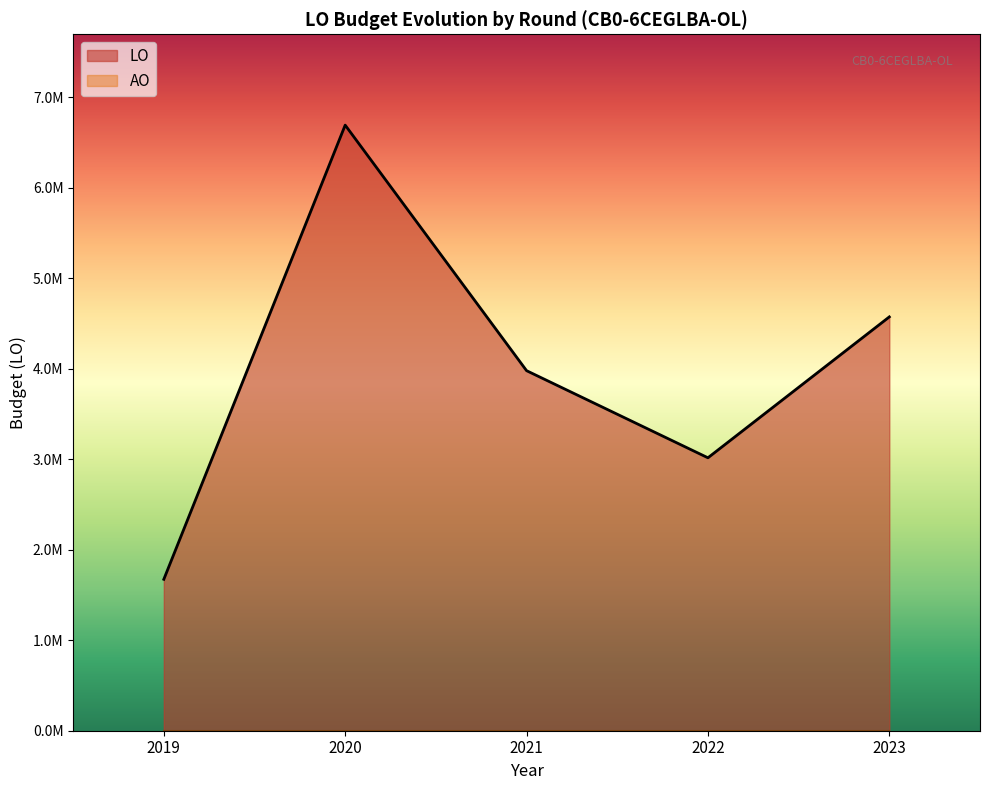

Between 2023 Opmaak – goedgekeurd and 2022 1ste aanpassing – ontwerp, which series saw the biggest shift?

LO